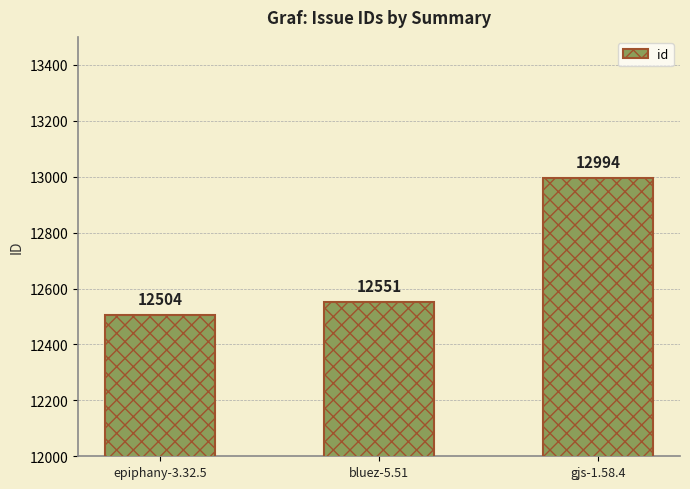

Which label corresponds to the smallest value in the chart?

epiphany-3.32.5